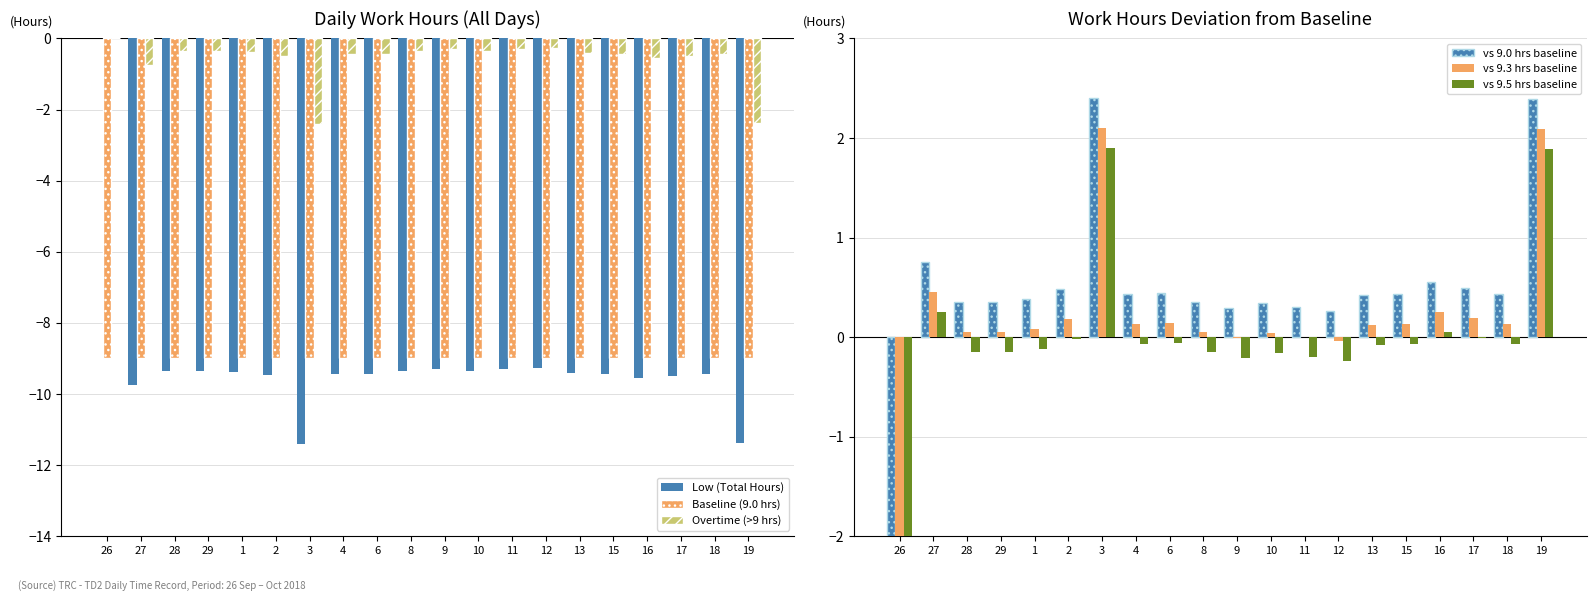

Between 1 and 9, which is larger?

9